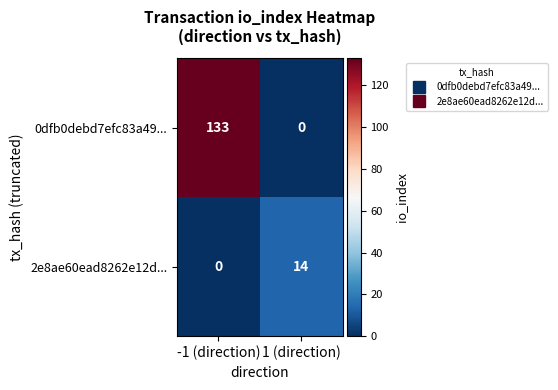

Which label corresponds to the largest value in the chart?

-1 (direction)